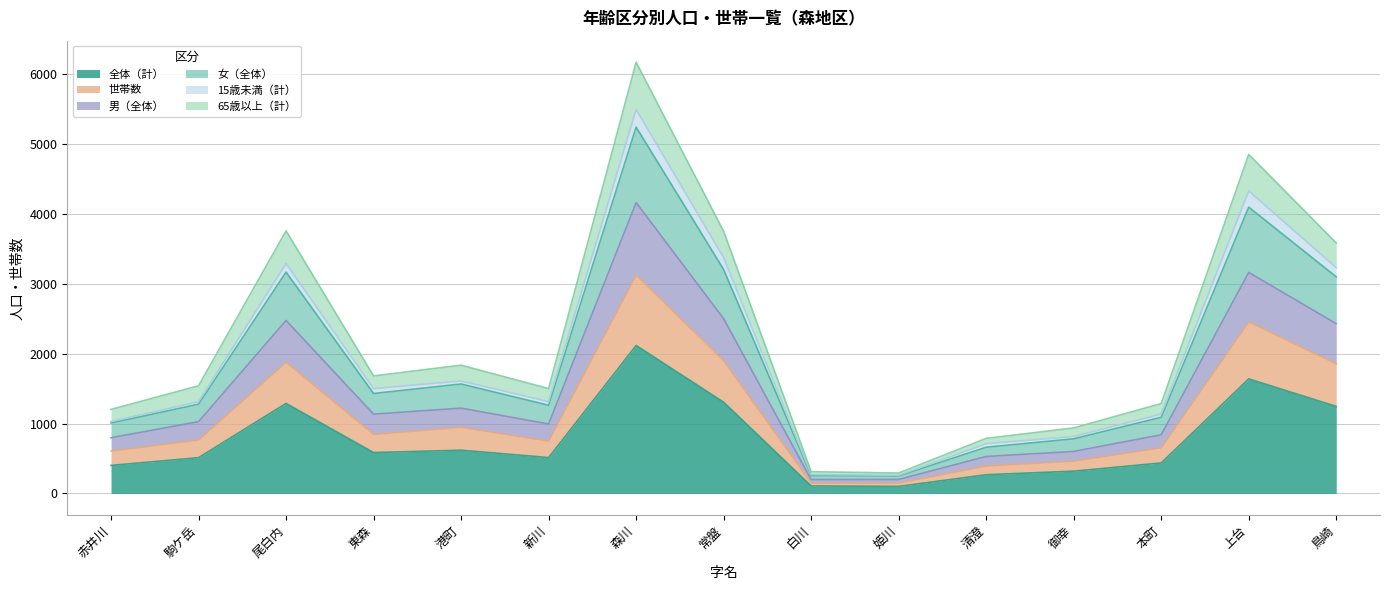

What is the maximum value shown in the chart?

6169